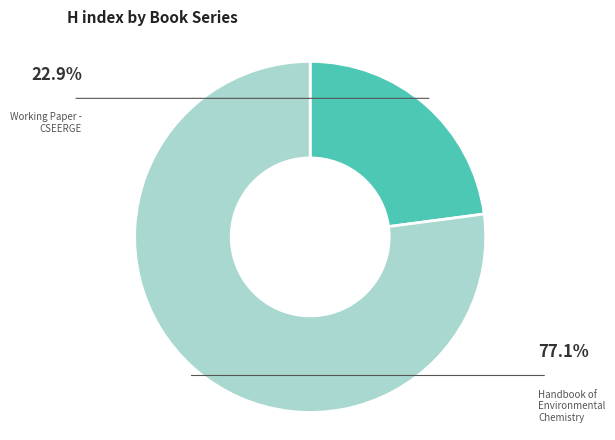

Is there a majority slice in this chart?

Yes